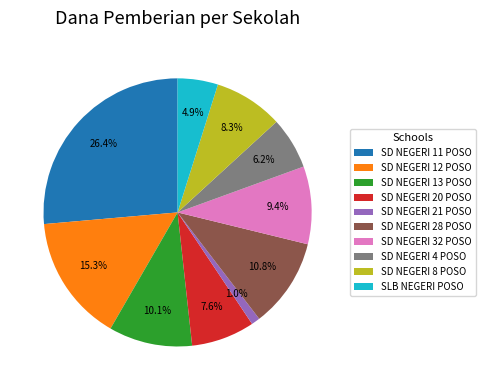

Which has a higher value, SD NEGERI 8 POSO or SD NEGERI 4 POSO?

SD NEGERI 8 POSO